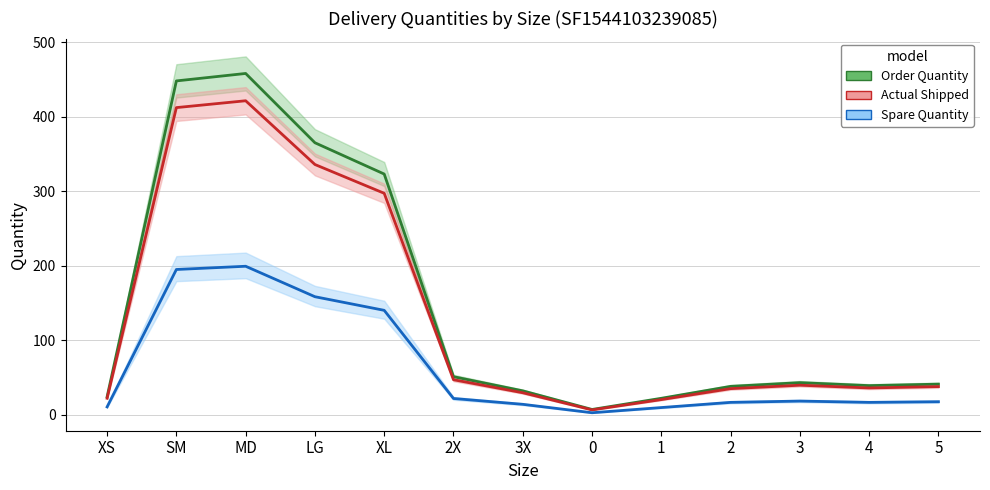

Which category has the highest value in the Order Quantity series?

MD